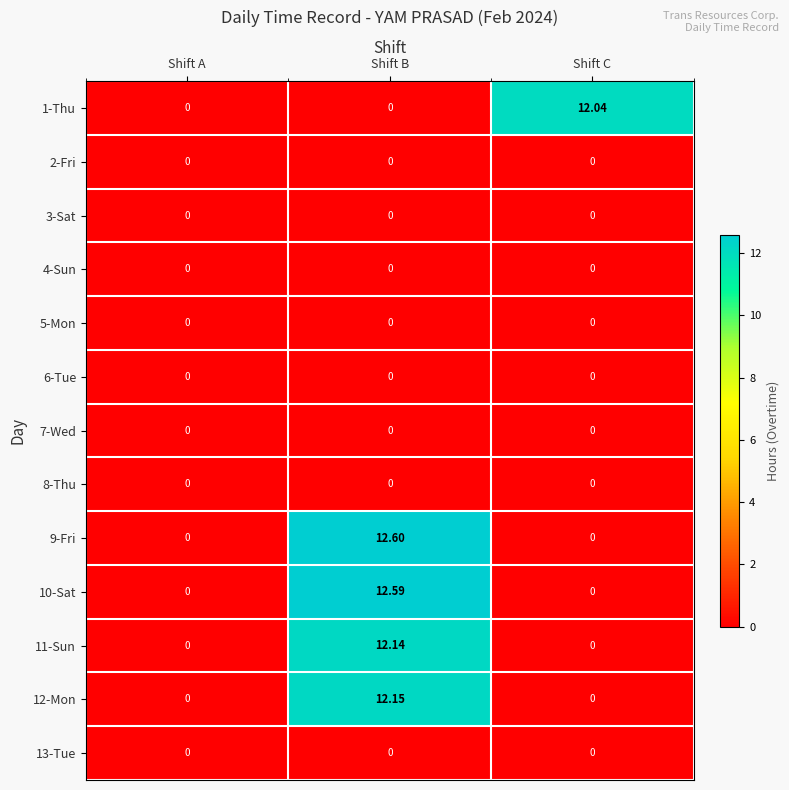

At which category is the sum across all series the highest?

Shift B